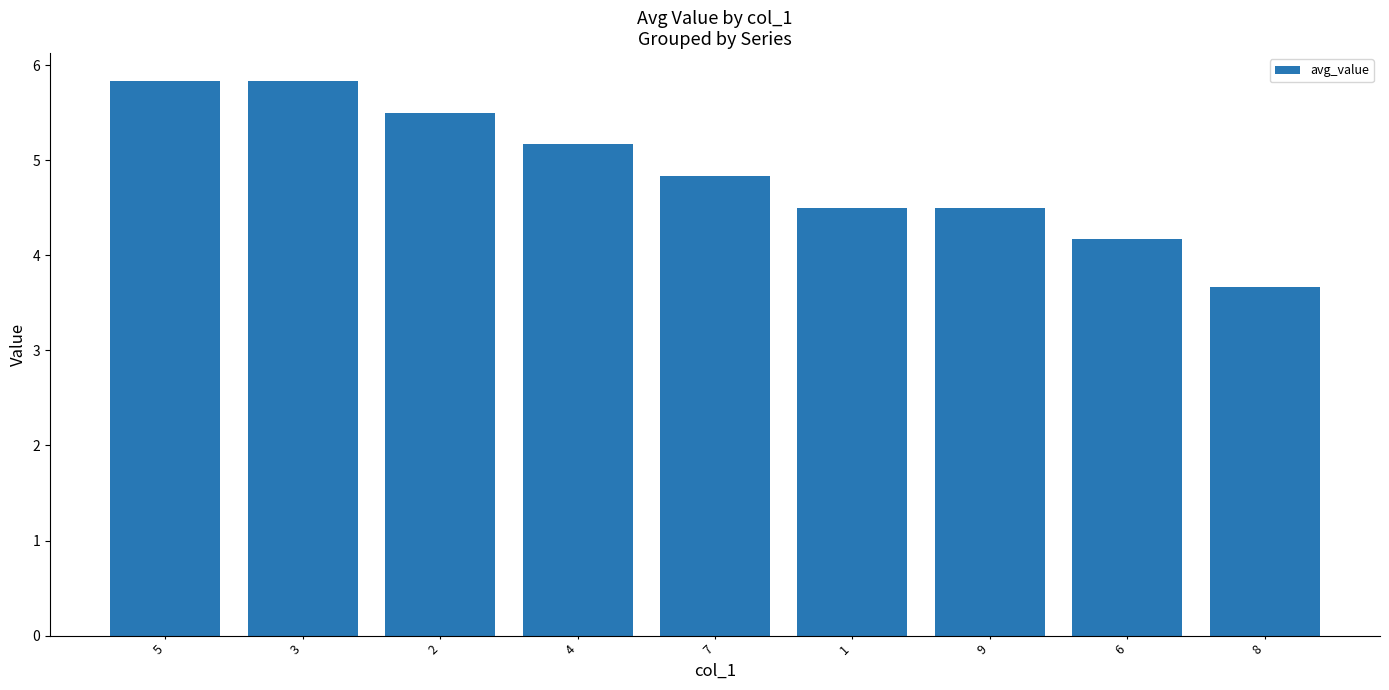

What is the difference between the second highest and minimum values?

2.2